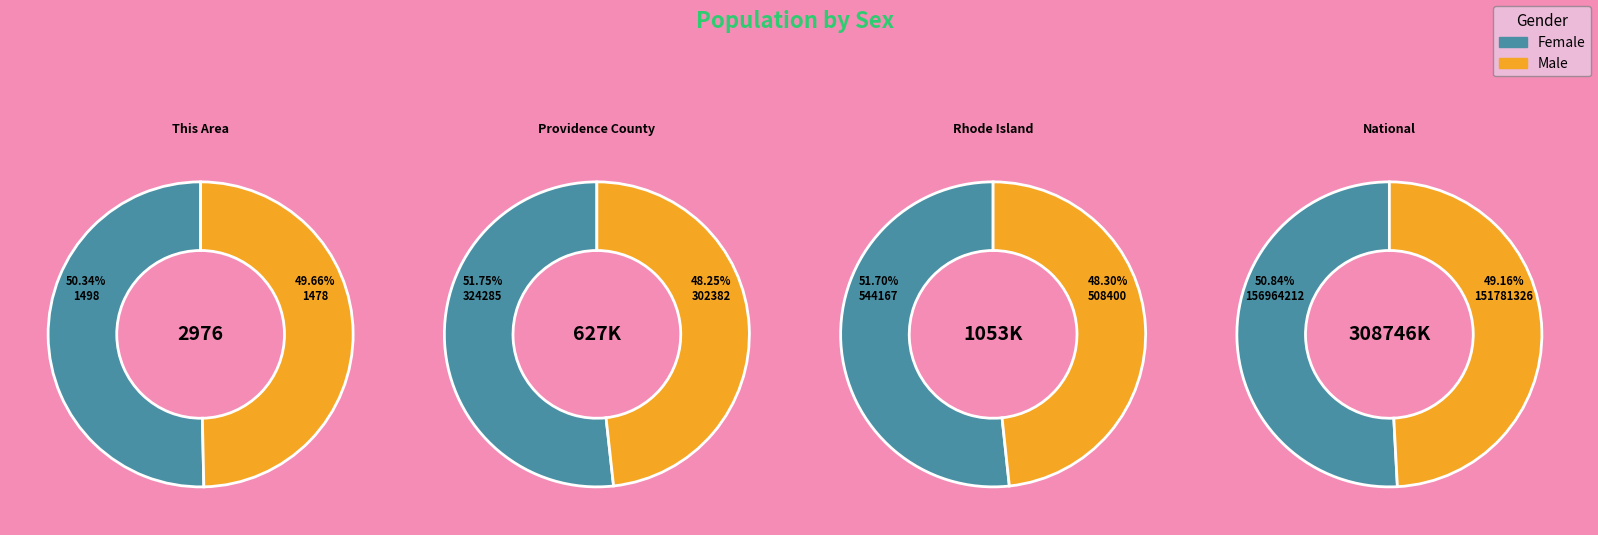

True or false: National accounts for 89% of the total.

False